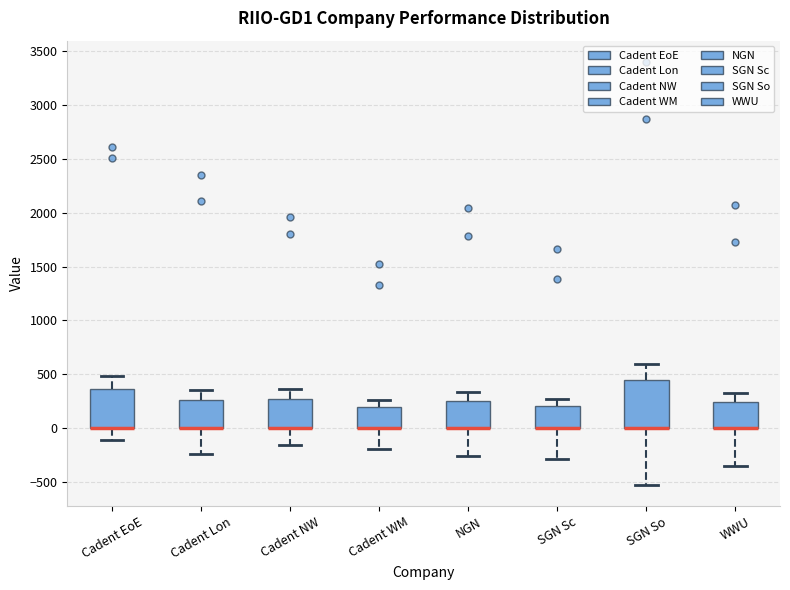

Where is the lower edge of the box for Cadent EoE on the y-axis? The values are not printed on the chart, so give them approximately, as read against the axis.

0